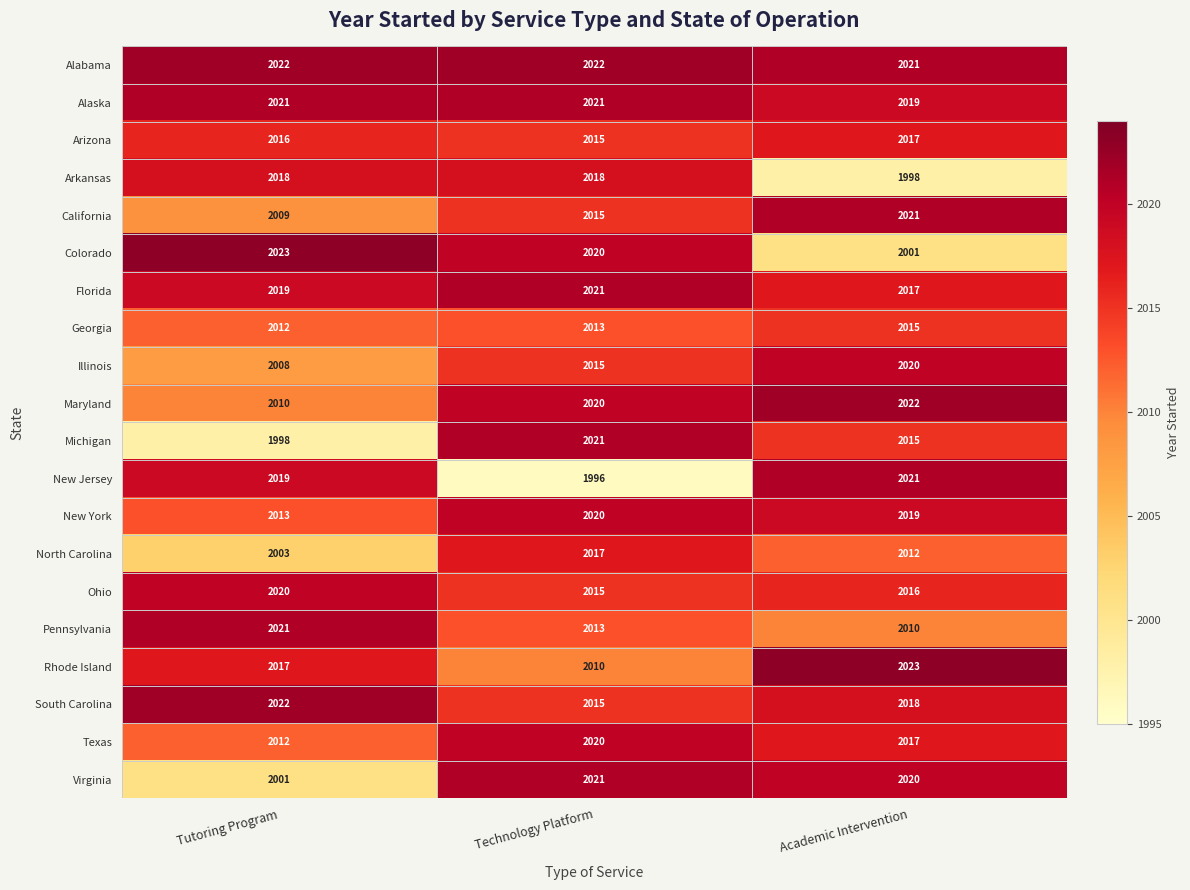

What is the approximate value of New York at Academic Intervention?

2019